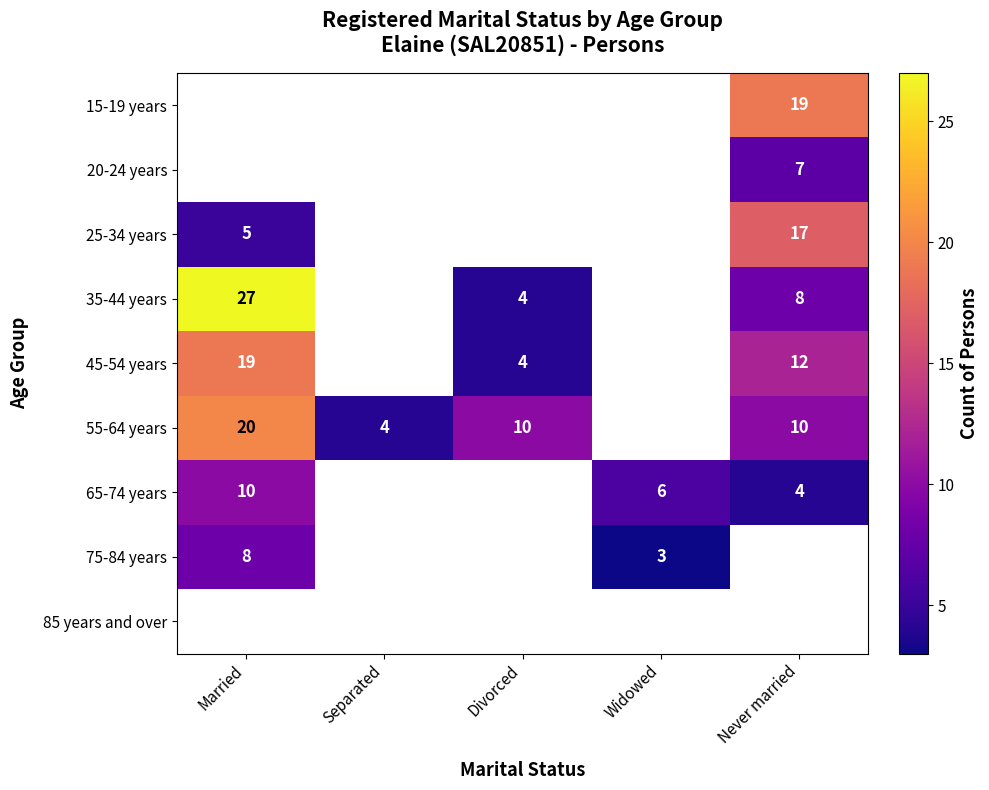

How many series are shown in this chart?

9